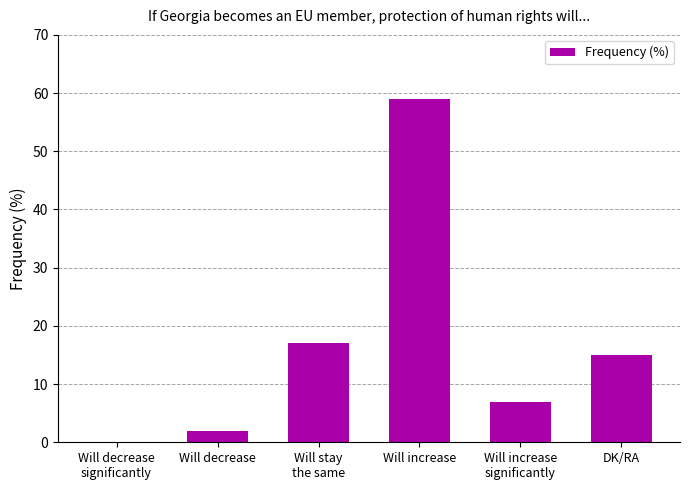

What is the maximum value shown in the chart?

59